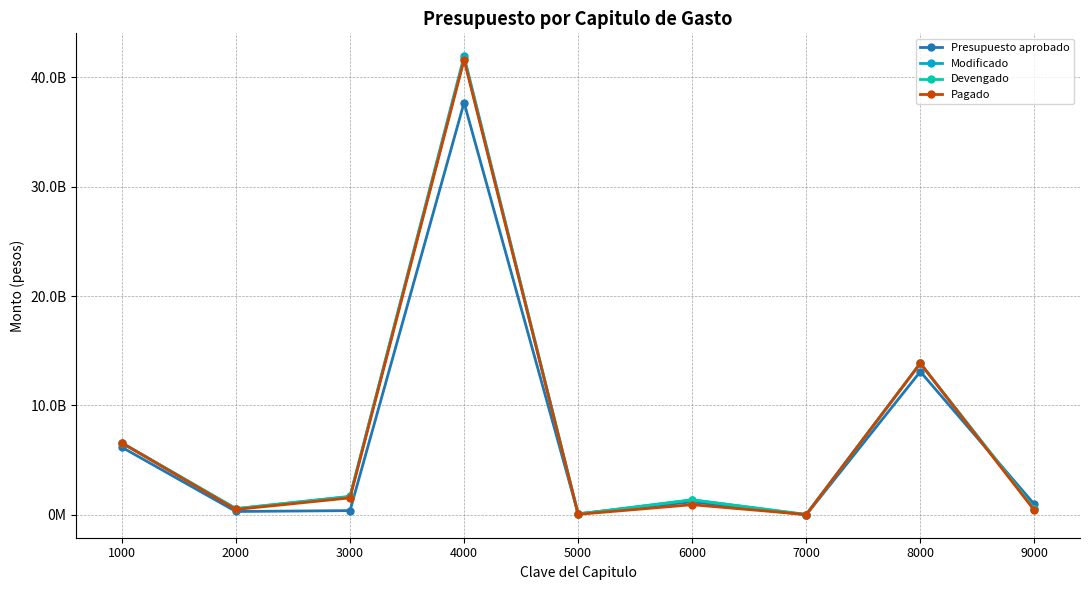

What are all the series names shown in the legend?

Presupuesto aprobado, Modificado, Devengado, Pagado